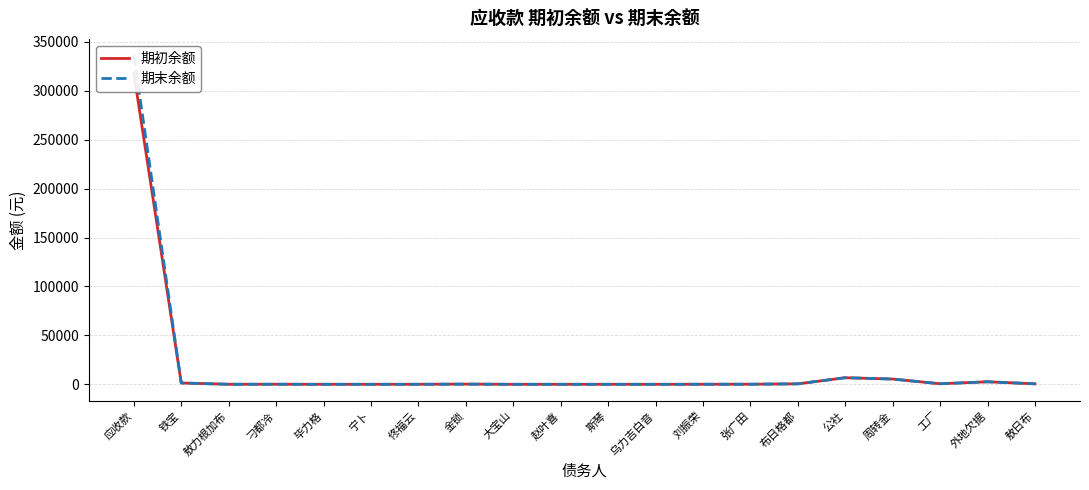

At how many categories does at least one series exceed 22019?

1